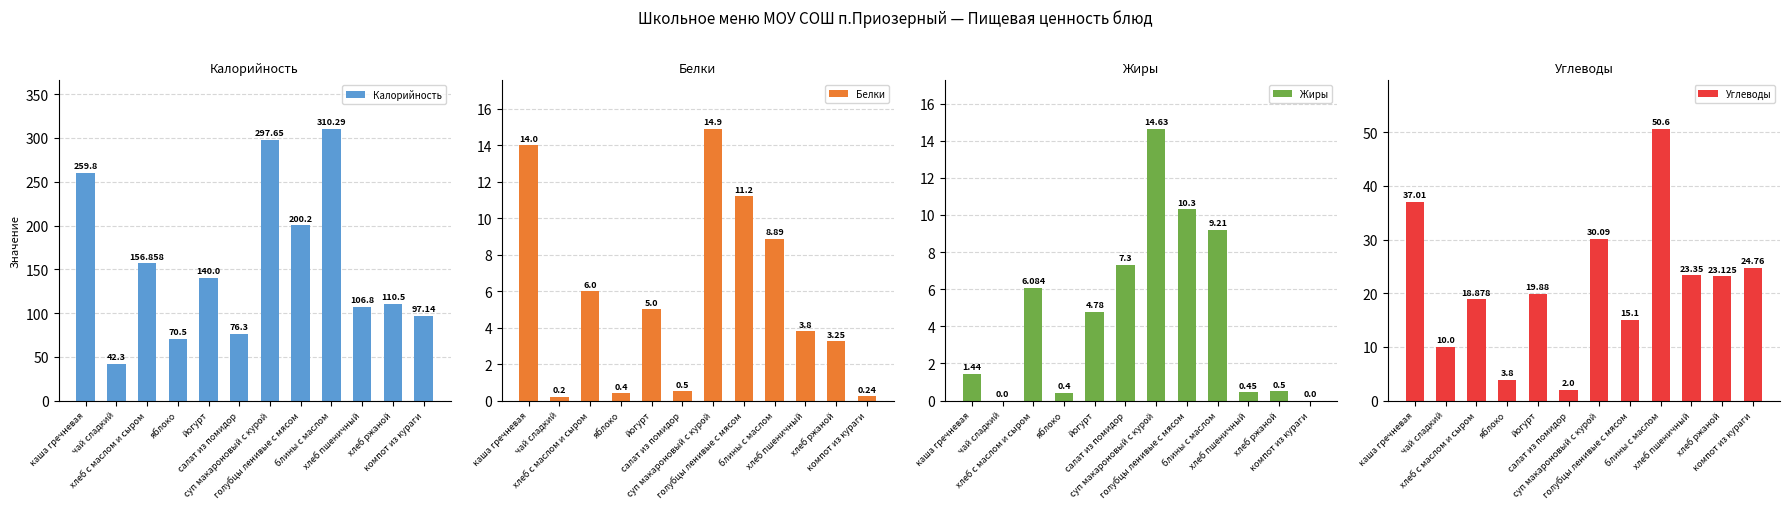

At how many categories does at least one series exceed 271?

2